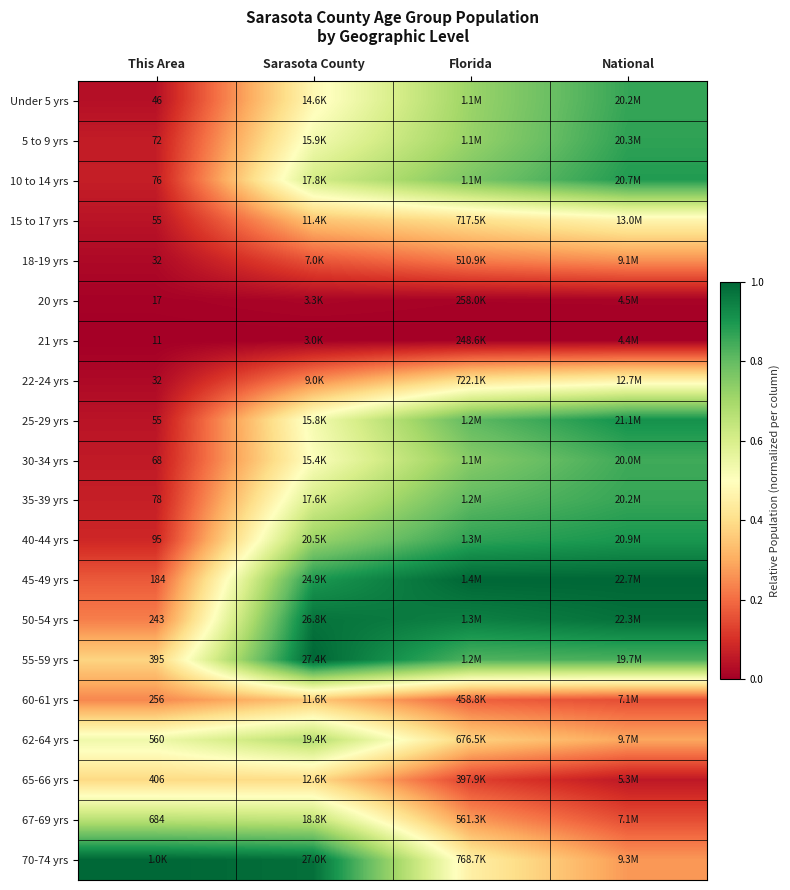

Rank the series by their maximum value, from lowest to highest.

21 yrs, 20 yrs, 18-19 yrs, 60-61 yrs, 65-66 yrs, 22-24 yrs, 15 to 17 yrs, 67-69 yrs, 62-64 yrs, 30-34 yrs, 35-39 yrs, Under 5 yrs, 5 to 9 yrs, 10 to 14 yrs, 40-44 yrs, 25-29 yrs, 50-54 yrs, 45-49 yrs, 55-59 yrs, 70-74 yrs